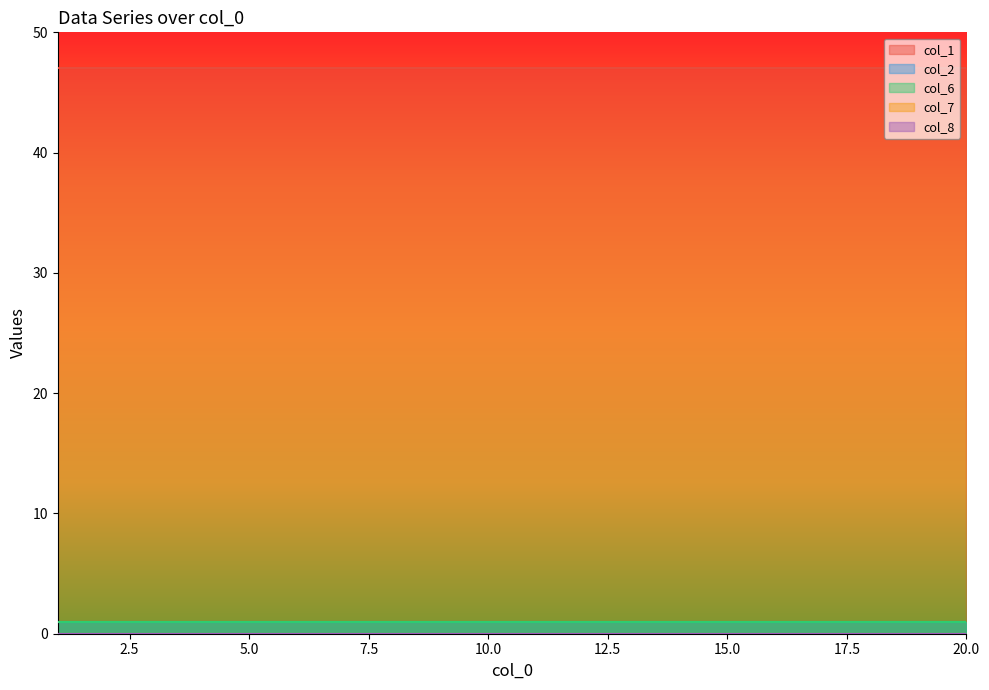

How many lines are shown in the chart?

5